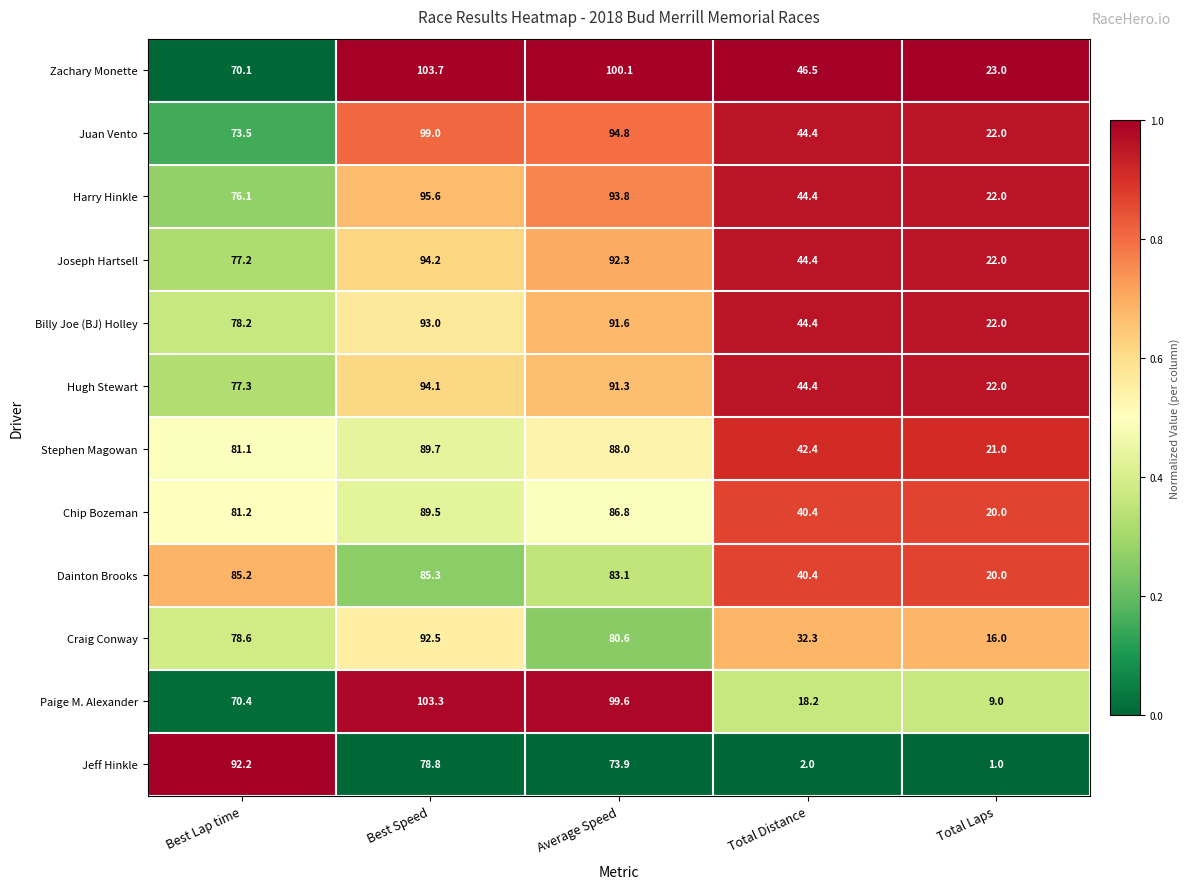

Read the Billy Joe (BJ) Holley value at Average Speed.

91.6